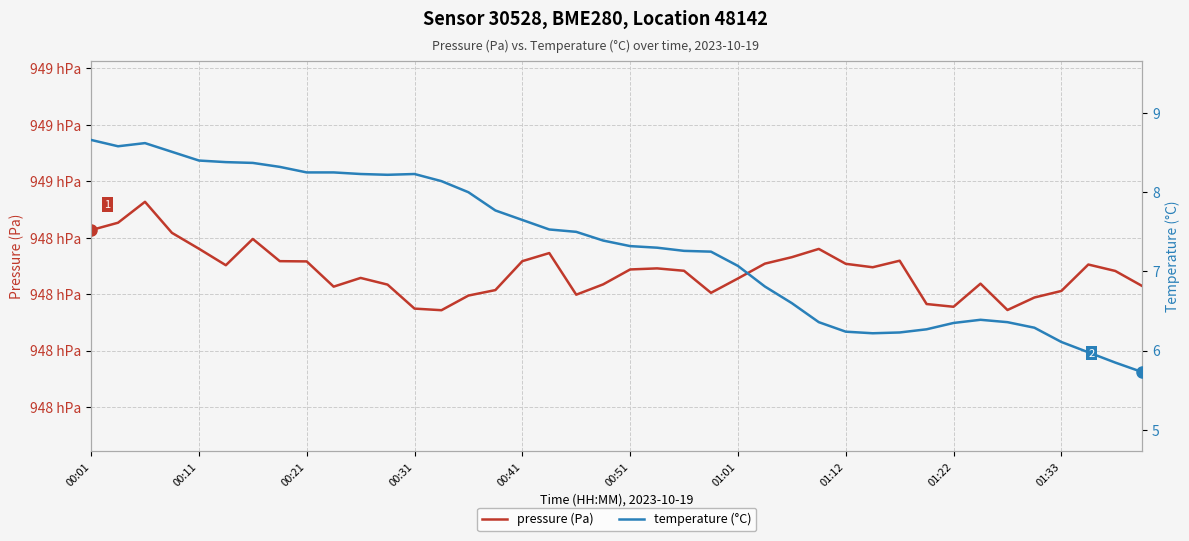

True or false: pressure (Pa) and temperature (°C) cross at least once.

False